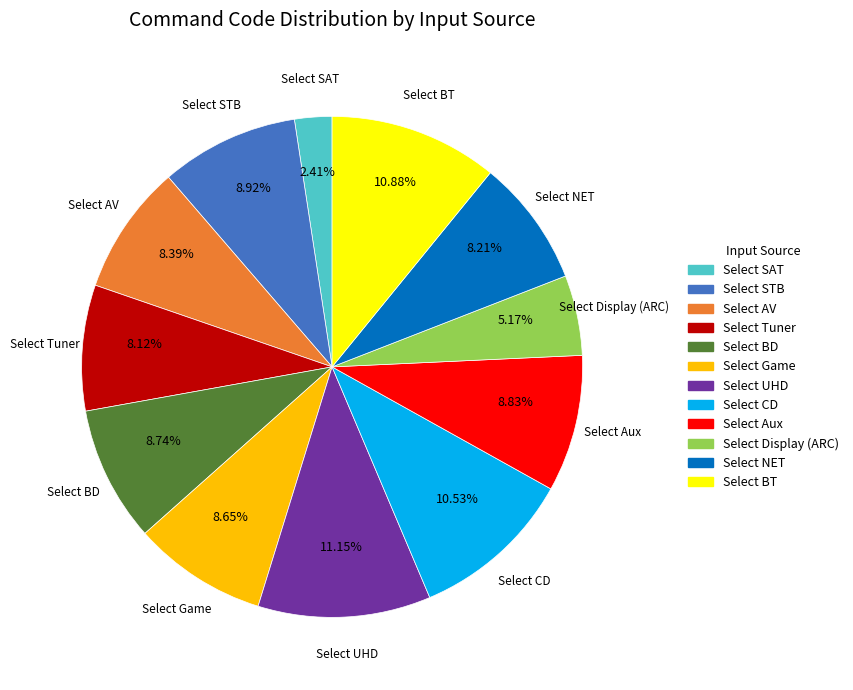

Which category has the smallest portion of the pie?

Select SAT